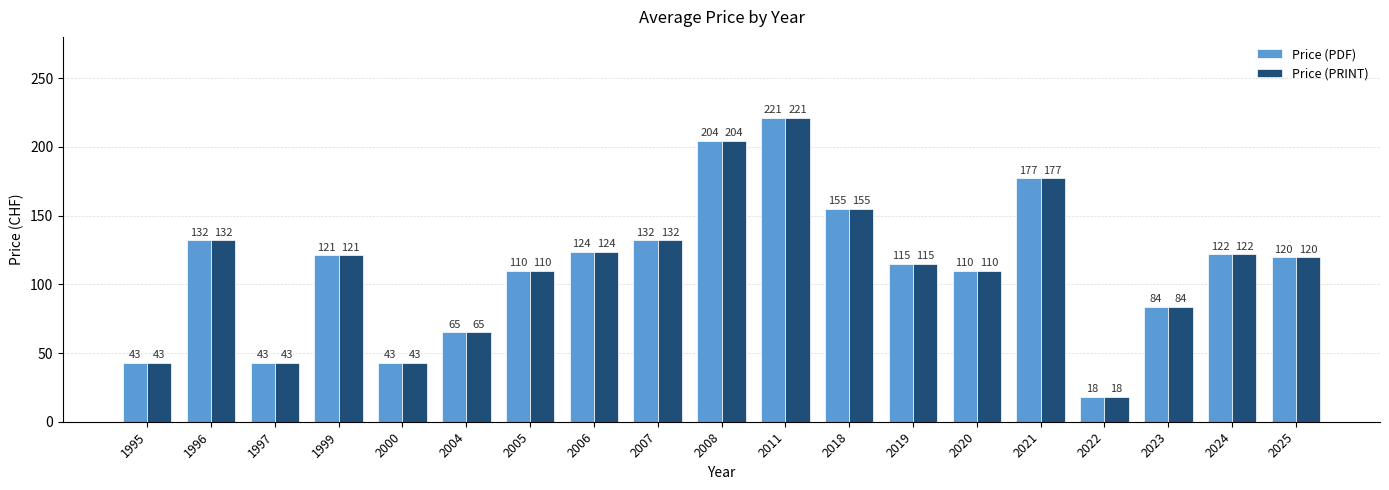

What is the value of the Price (PRINT) bar at the 11th from the left?

221.0